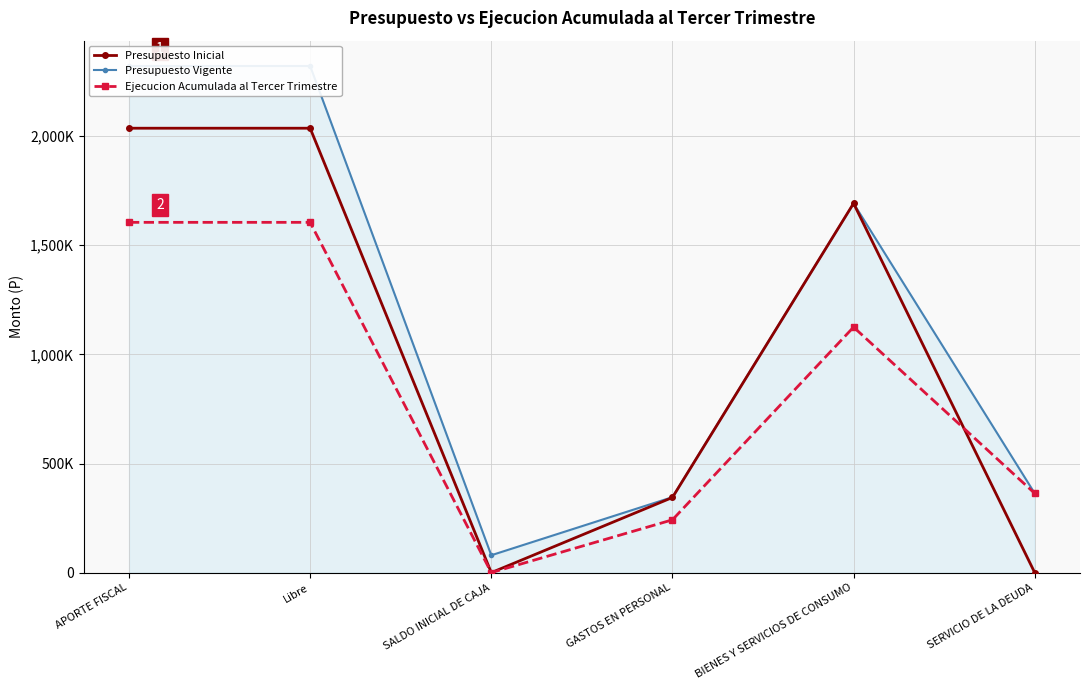

How many interior local peaks does the Presupuesto Inicial series have?

1